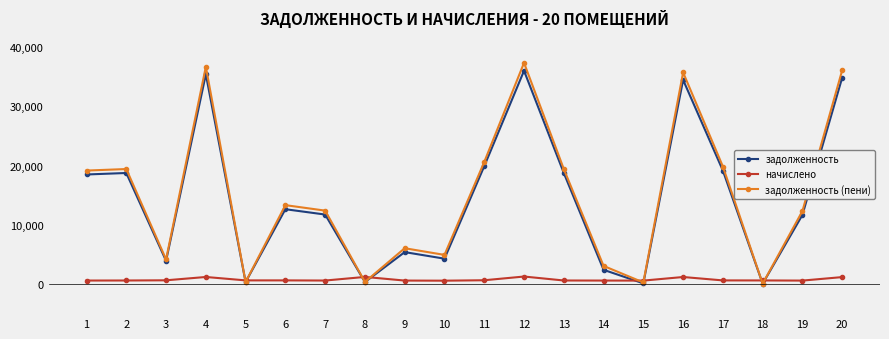

How many values in the задолженность series are below 12673?

10